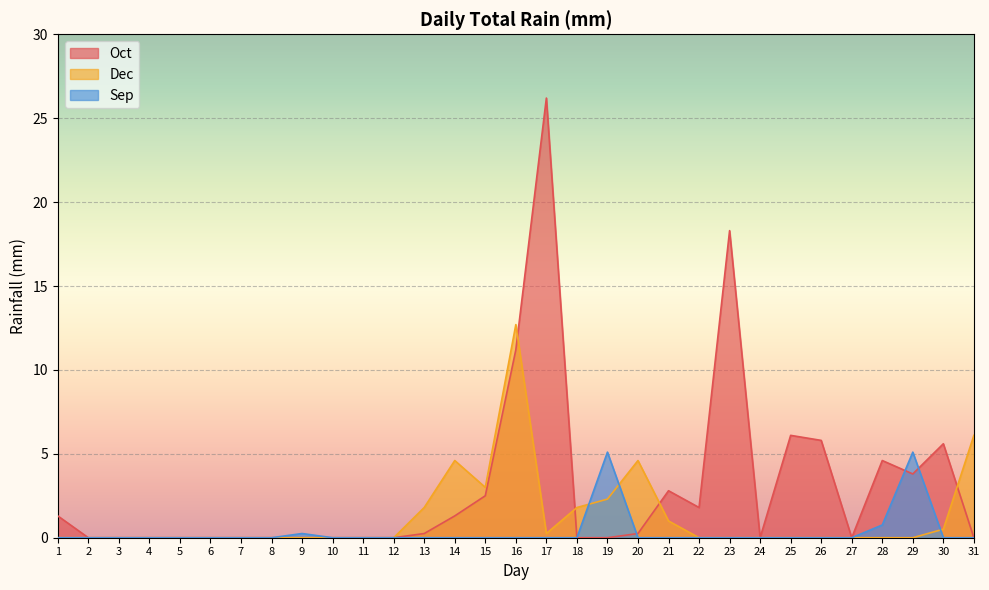

Reading right to left, what are all the values shown in this chart?

Oct: 31=0.0	30=5.6	29=3.8	28=4.6	27=0.0	26=5.8	25=6.1	24=0.0	23=18.3	22=1.8	21=2.8	20=0.2	19=0.0	18=0.0	17=26.2	16=11.2	15=2.5	14=1.3	13=0.2	12=0.0	11=0.0	10=0.0	9=0.0	8=0.0	7=0.0	6=0.0	5=0.0	4=0.0	3=0.0	2=0.0	1=1.3
Dec: 31=6.1	30=0.5	29=0.0	28=0.0	27=0.0	26=0.0	25=0.0	24=0.0	23=0.0	22=0.0	21=1.0	20=4.6	19=2.3	18=1.8	17=0.2	16=12.7	15=3.0	14=4.6	13=1.8	12=0.0	11=0.0	10=0.0	9=0.0	8=0.0	7=0.0	6=0.0	5=0.0	4=0.0	3=0.0	2=0.0	1=0.0
Sep: 31=0.0	30=0.0	29=5.1	28=0.8	27=0.0	26=0.0	25=0.0	24=0.0	23=0.0	22=0.0	21=0.0	20=0.0	19=5.1	18=0.0	17=0.0	16=0.0	15=0.0	14=0.0	13=0.0	12=0.0	11=0.0	10=0.0	9=0.2	8=0.0	7=0.0	6=0.0	5=0.0	4=0.0	3=0.0	2=0.0	1=0.0